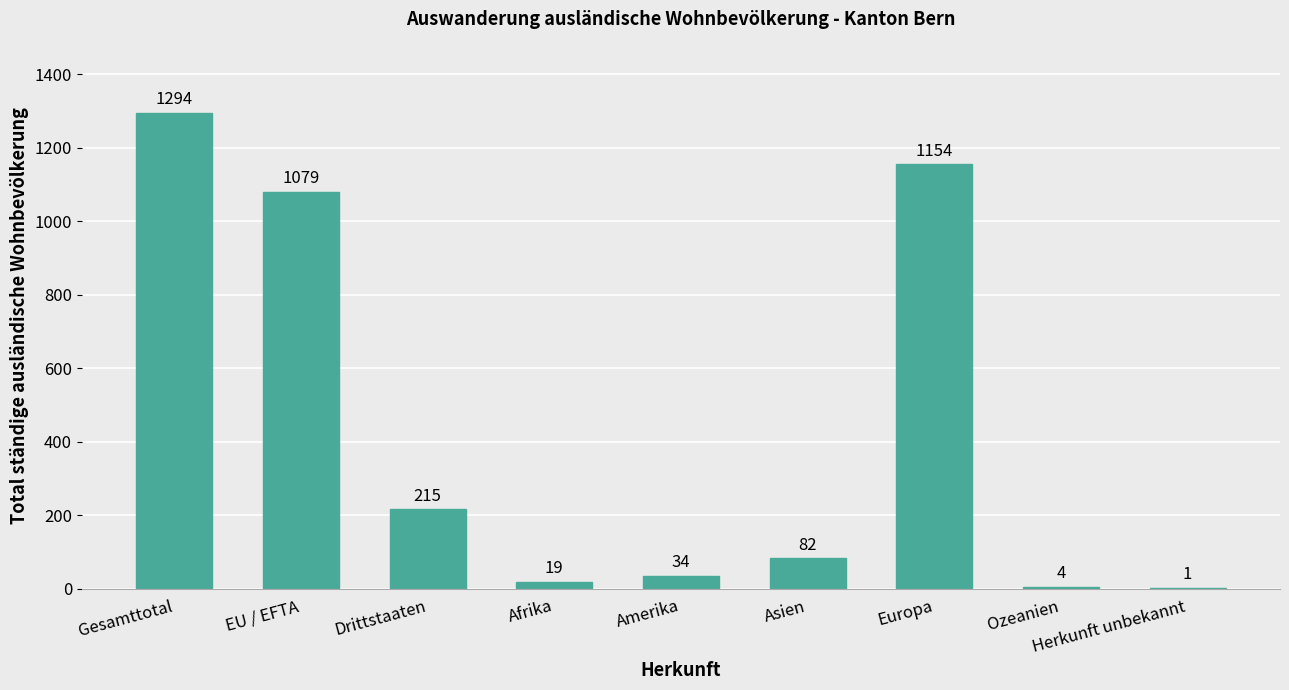

The chart shows a value of 1426 at EU / EFTA. True or false?

False